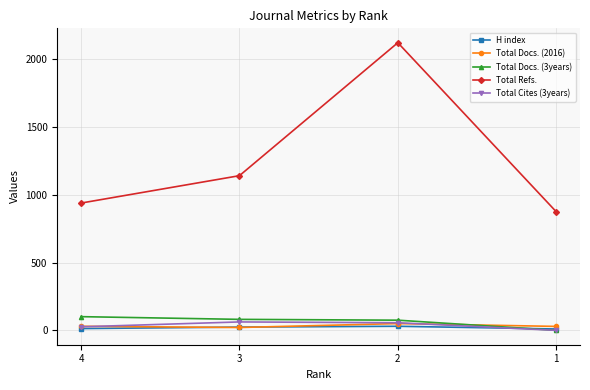

True or false: Total Refs. has a value of 1262 at 1.

False